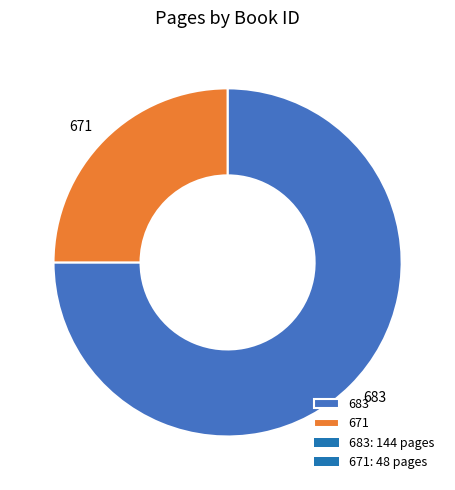

Count the number of slices in the pie.

2